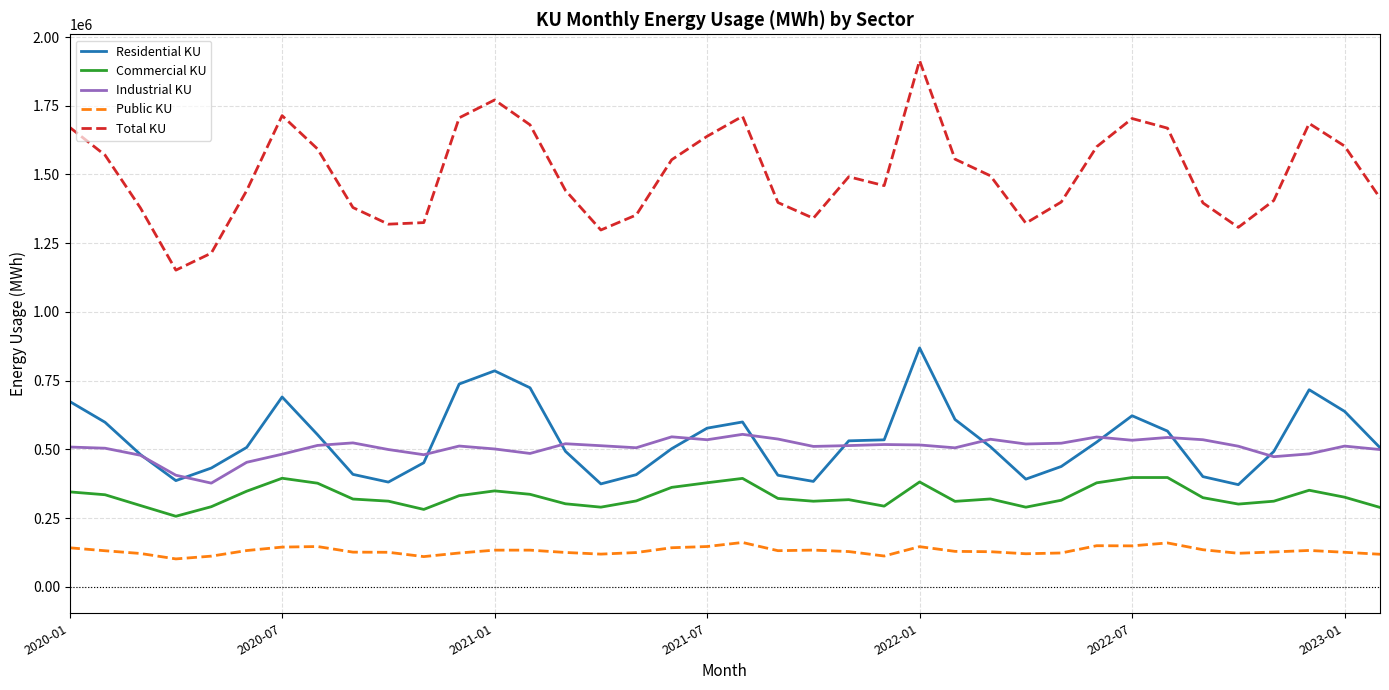

What is the greatest value displayed?

1914189.9